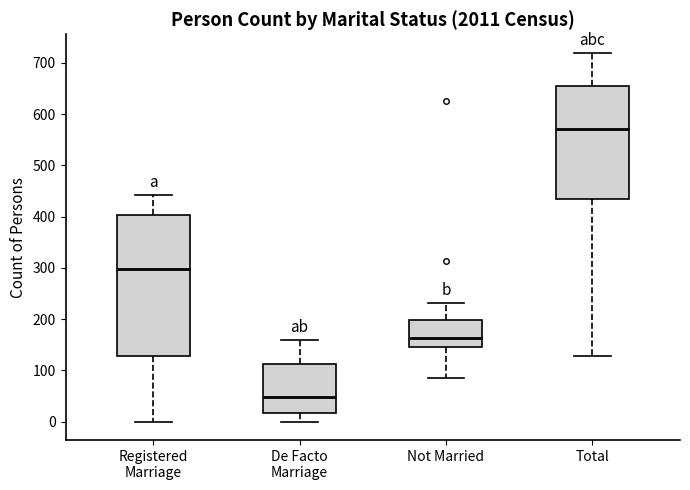

Reading left to right, transcribe this box plot: for each box, give where its median line is, the range the box spans, and where its two whiskers end, as read against the y-axis. The values are not printed on the chart, so give them approximately, as read against the axis.

Registered Marriage: median 300, box 130 to 400, whiskers 0 to 440
De Facto Marriage: median 50, box 20 to 110, whiskers 0 to 160
Not Married: median 160, box 150 to 200, whiskers 90 to 230
Total: median 570, box 430 to 660, whiskers 130 to 720